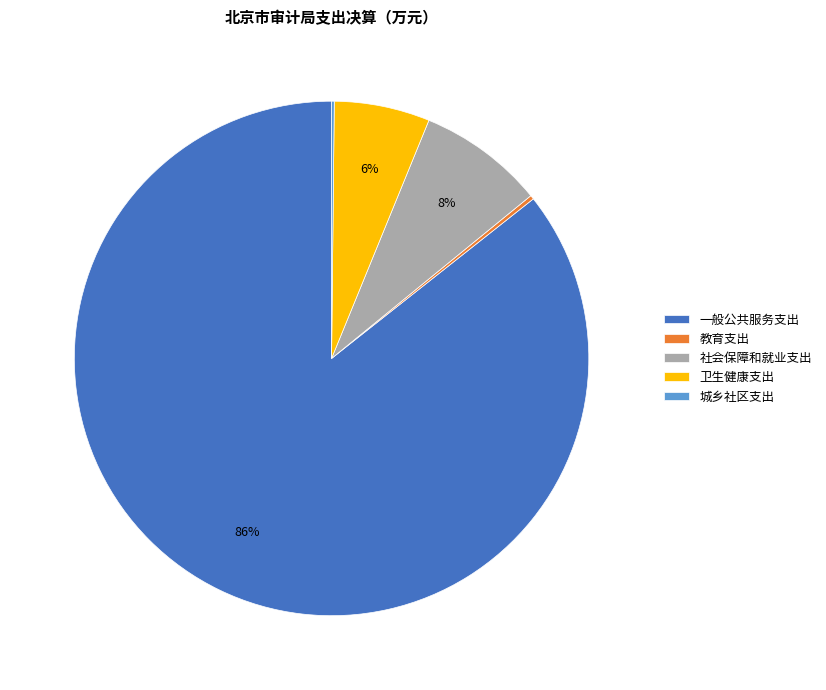

The 社会保障和就业支出 slice represents 13% of the pie. True or false?

False